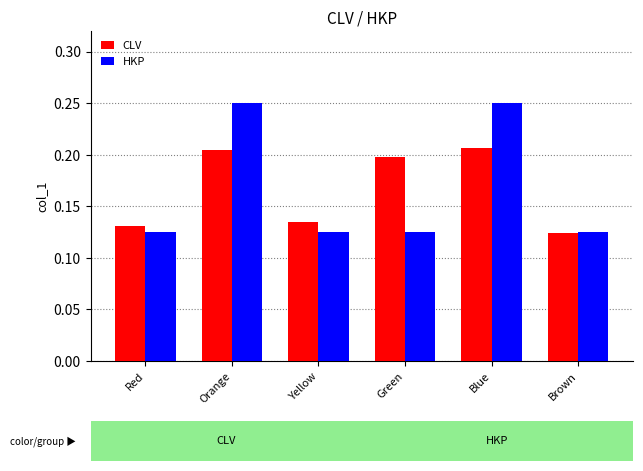

At how many categories does at least one series exceed 0?

6